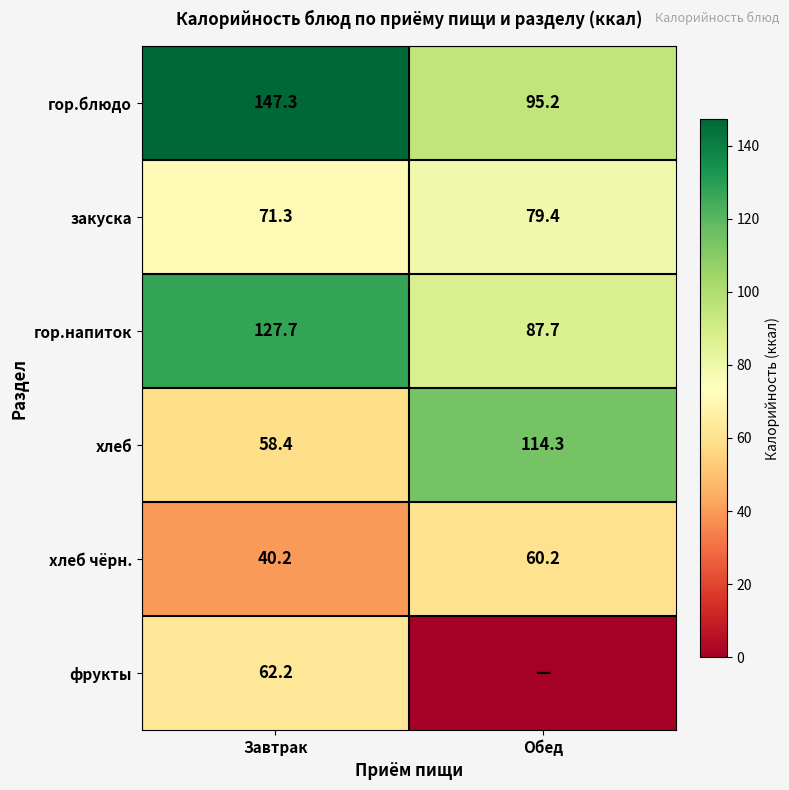

What is the sum of the гор.напиток values at Завтрак and Обед?

215.4